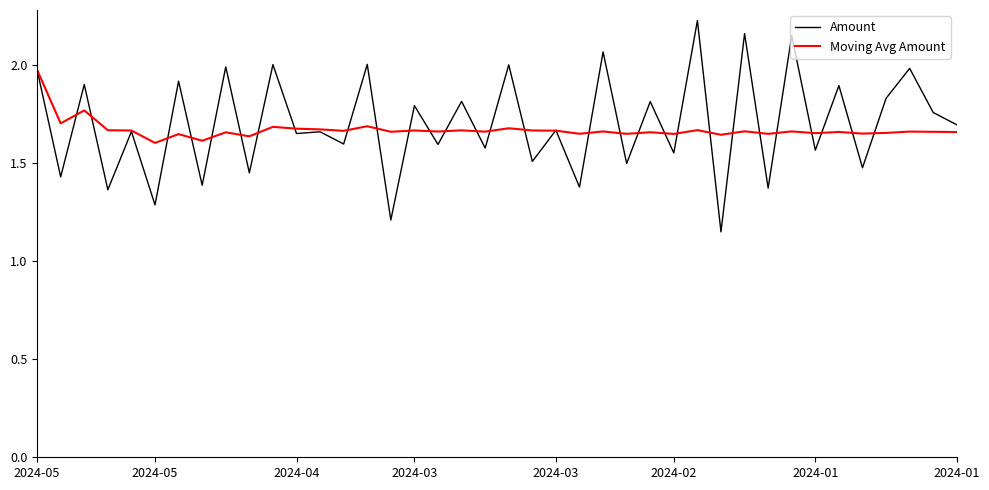

Which series has the largest range (max minus min)?

Amount